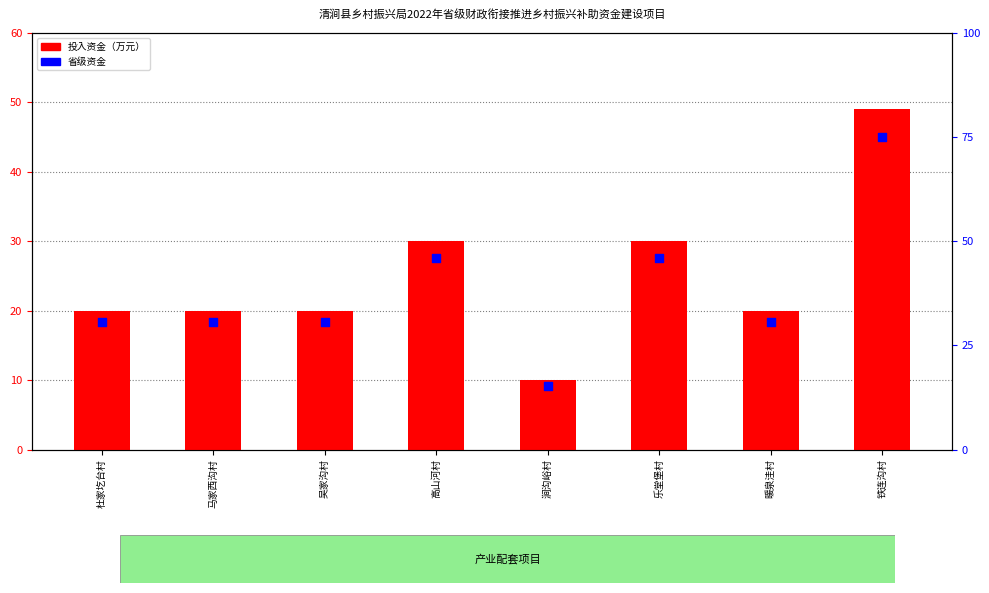

At which category is the sum across all series the highest?

铁连沟村